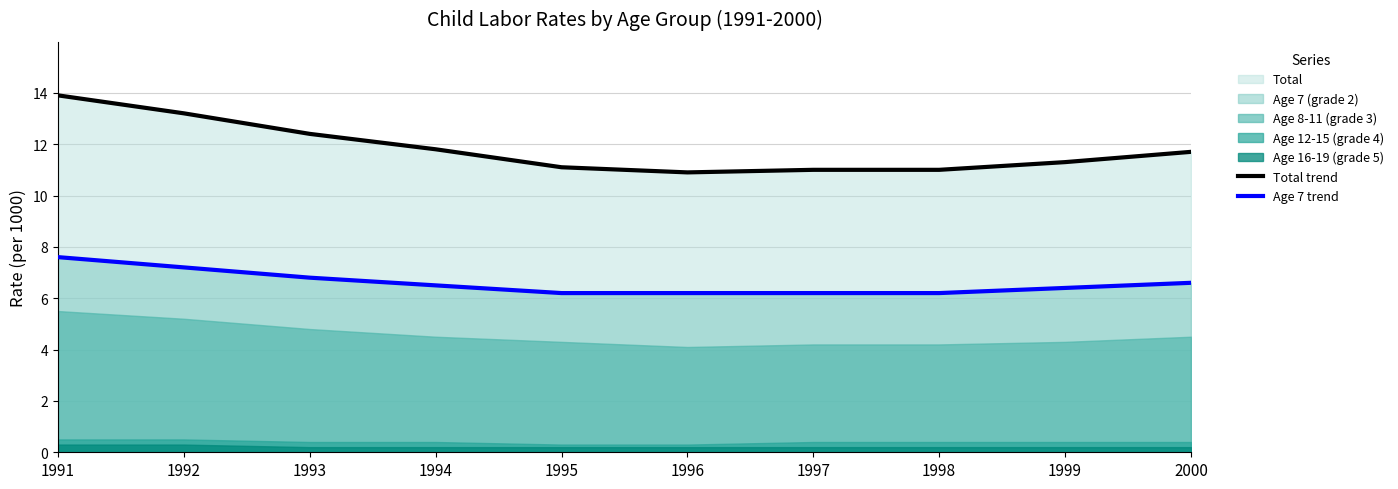

True or false: Age 7 trend and Total trend intersect in this chart.

False